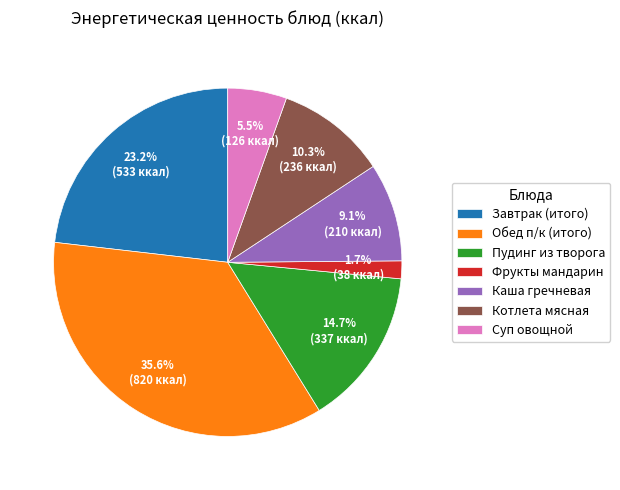

Is there a majority slice in this chart?

No